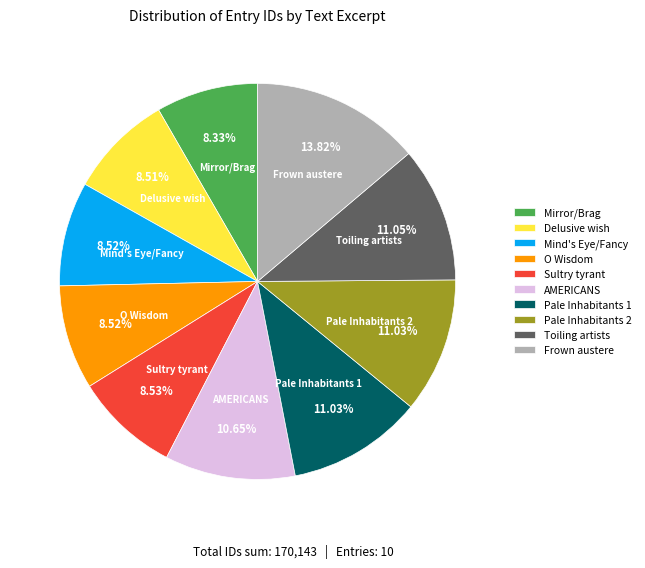

How many slices are in this pie chart?

10